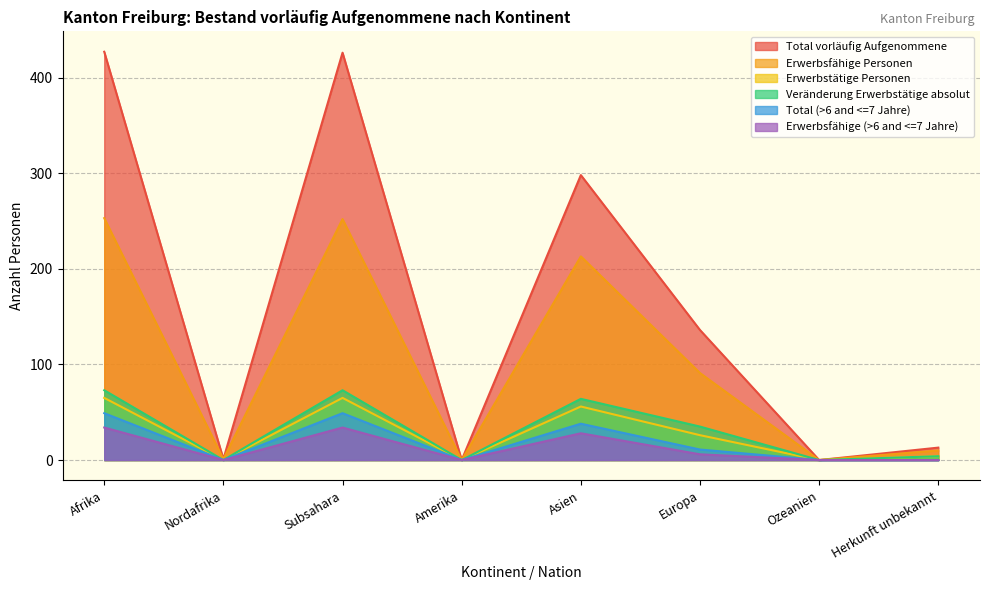

How many interior local valleys does the Erwerbsfähige Personen series have?

3